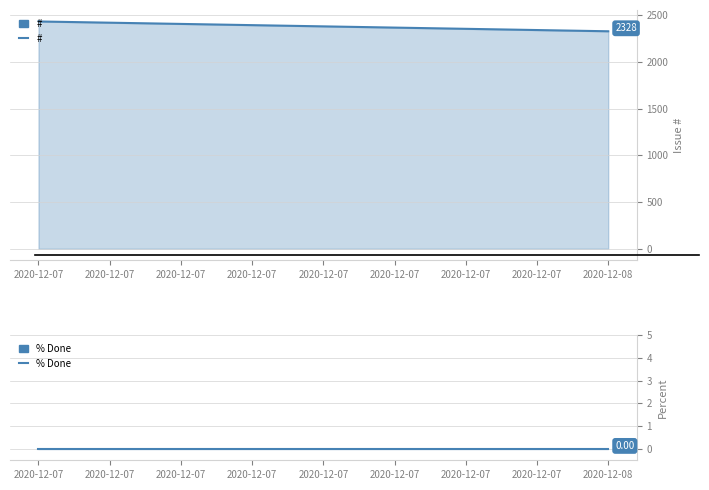

What is the value of the # point at the 1st from the left?

2434